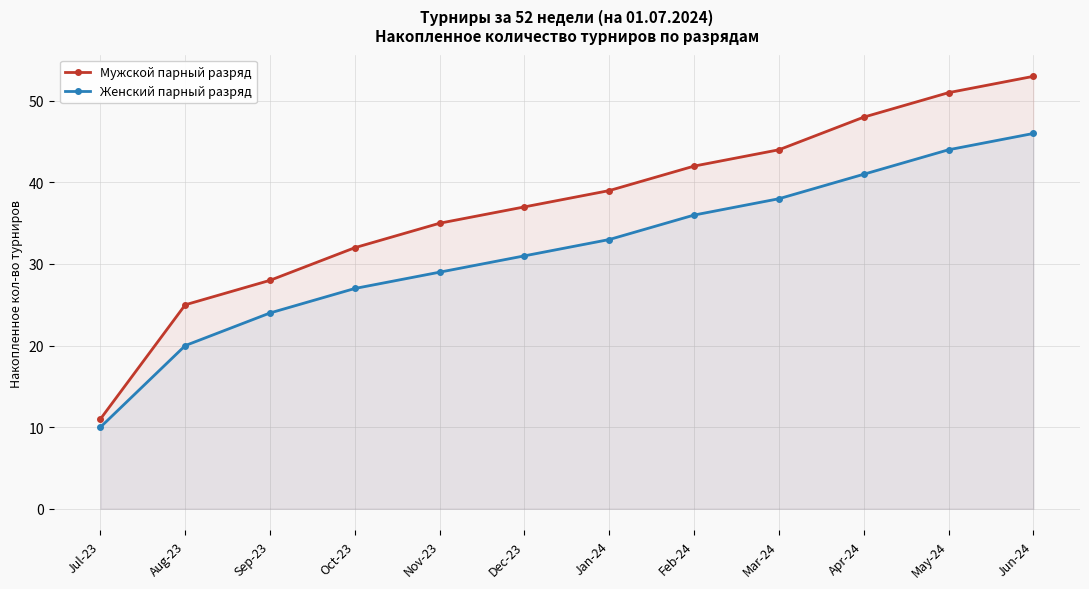

True or false: Женский парный разряд has a value of 31 at Dec-23.

True